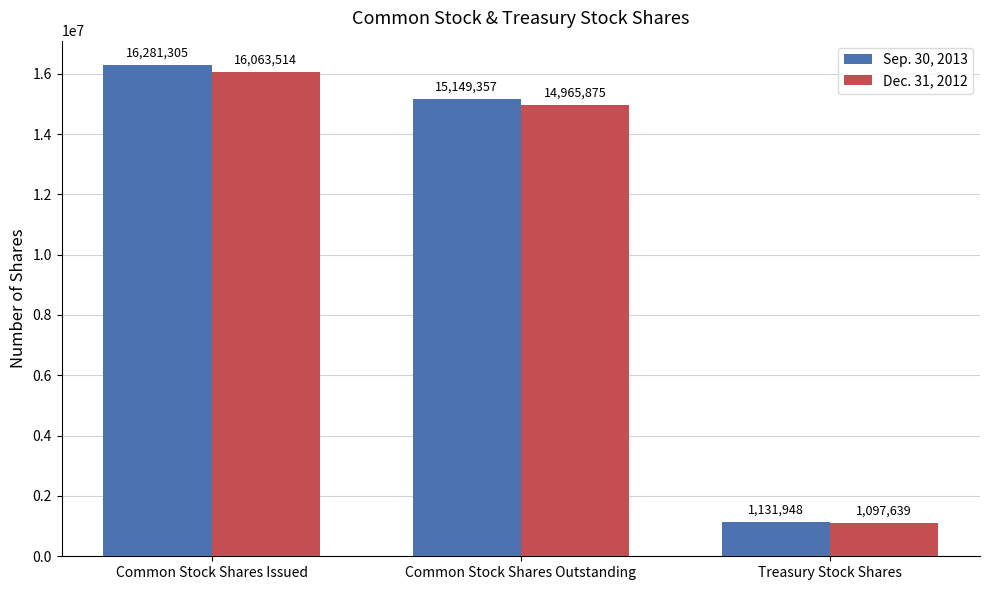

At which label is Dec. 31, 2012 closest to 8580576?

Common Stock Shares Outstanding